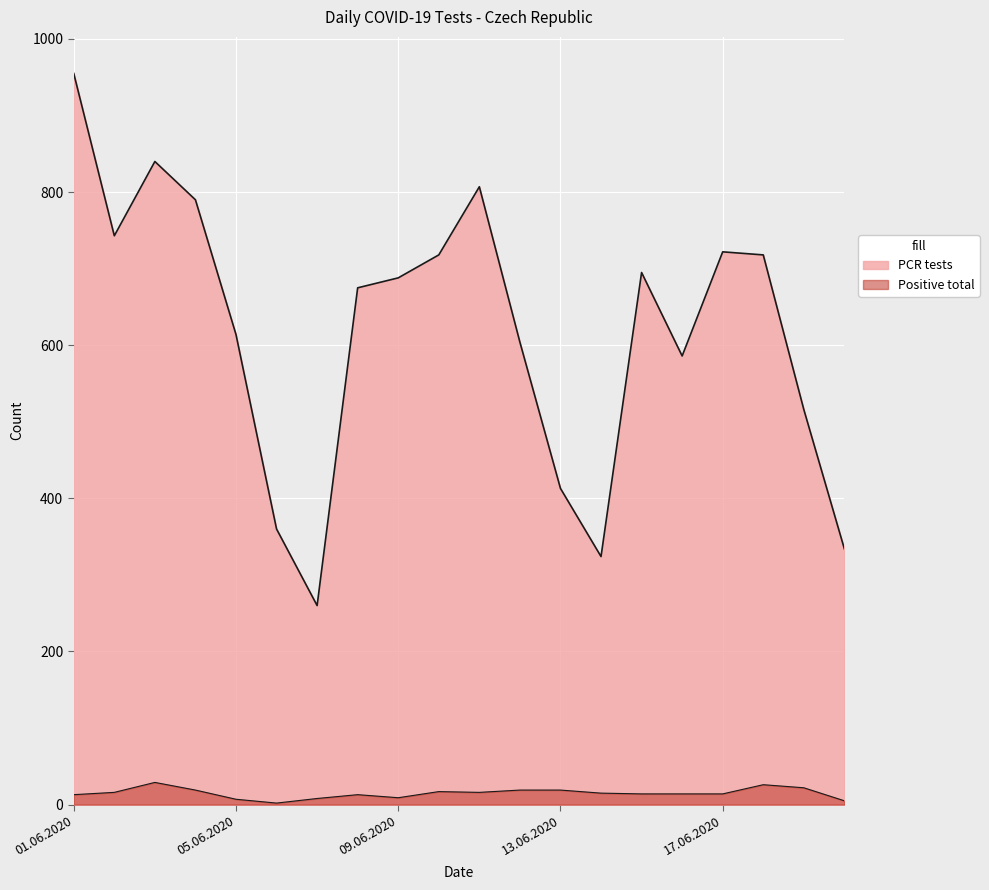

Reading right to left, extract all data points from this chart.

PCR tests: 334	516	718	722	586	695	324	413	604	807	718	688	675	260	360	614	790	840	743	955
Positive total: 5	22	26	14	14	14	15	19	19	16	17	9	13	8	2	7	19	29	16	13